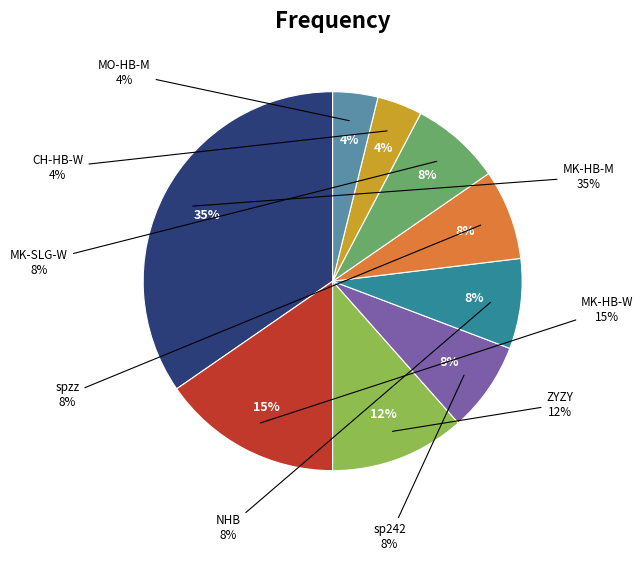

Is ZYZY the majority of the pie?

No